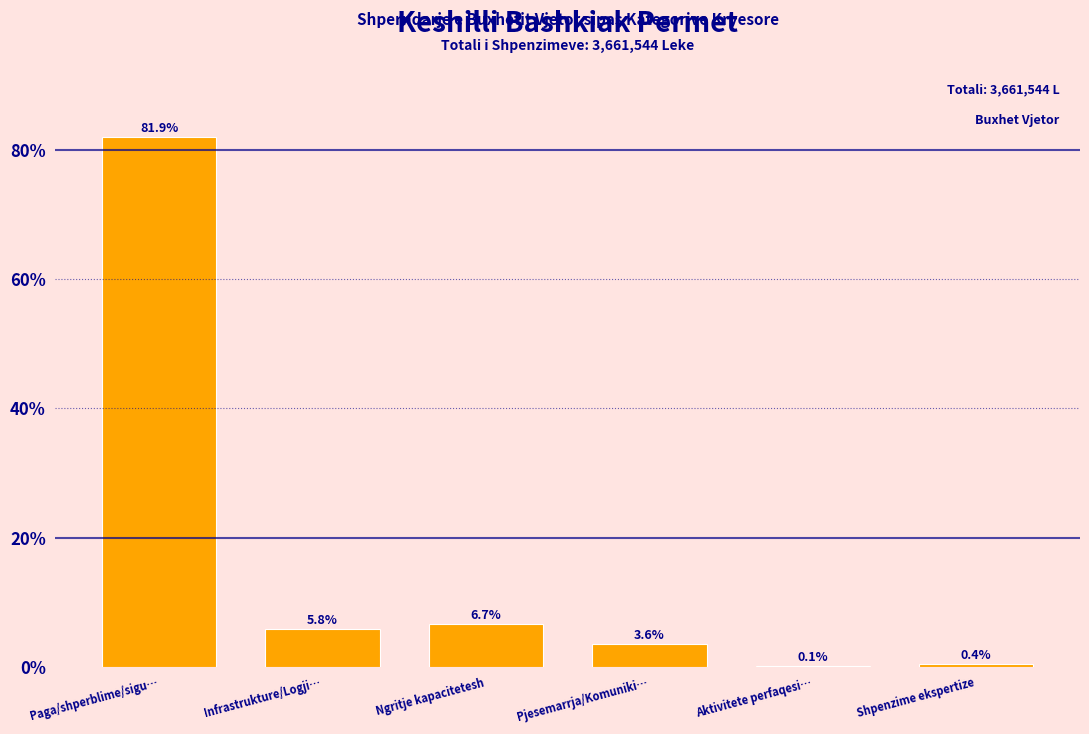

Where is the data nearest to the value 41?

Ngritje kapacitetesh